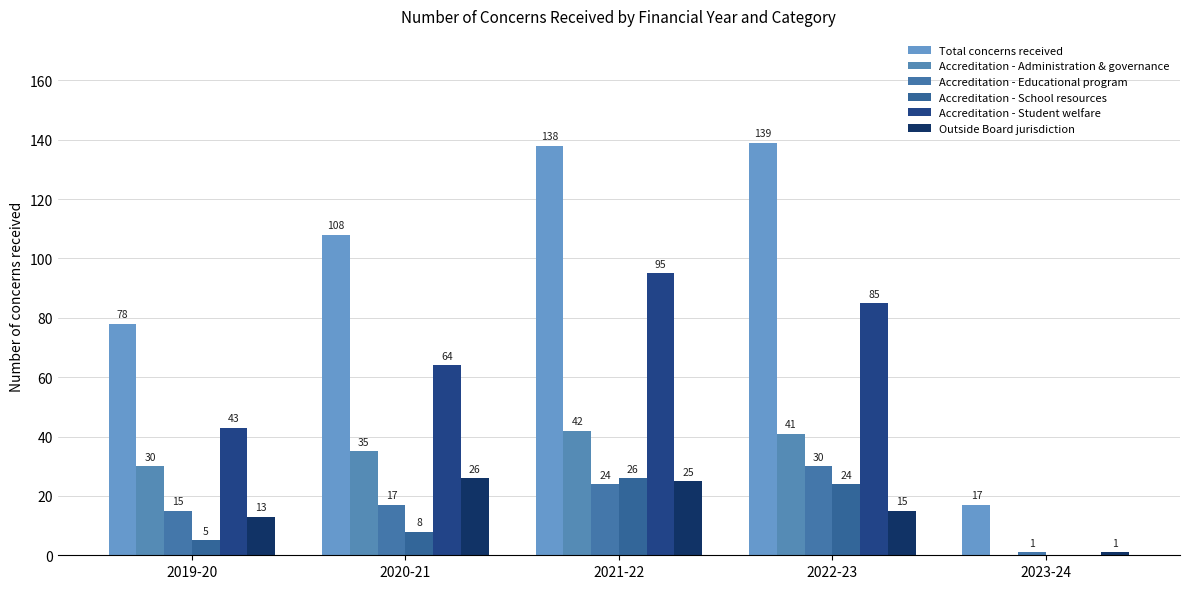

Reading left to right, what are all the values shown in this chart?

Total concerns received: 78	108	138	139	17
Accreditation - Administration & governance: 30	35	42	41	0
Accreditation - Educational program: 15	17	24	30	1
Accreditation - School resources: 5	8	26	24	0
Accreditation - Student welfare: 43	64	95	85	0
Outside Board jurisdiction: 13	26	25	15	1